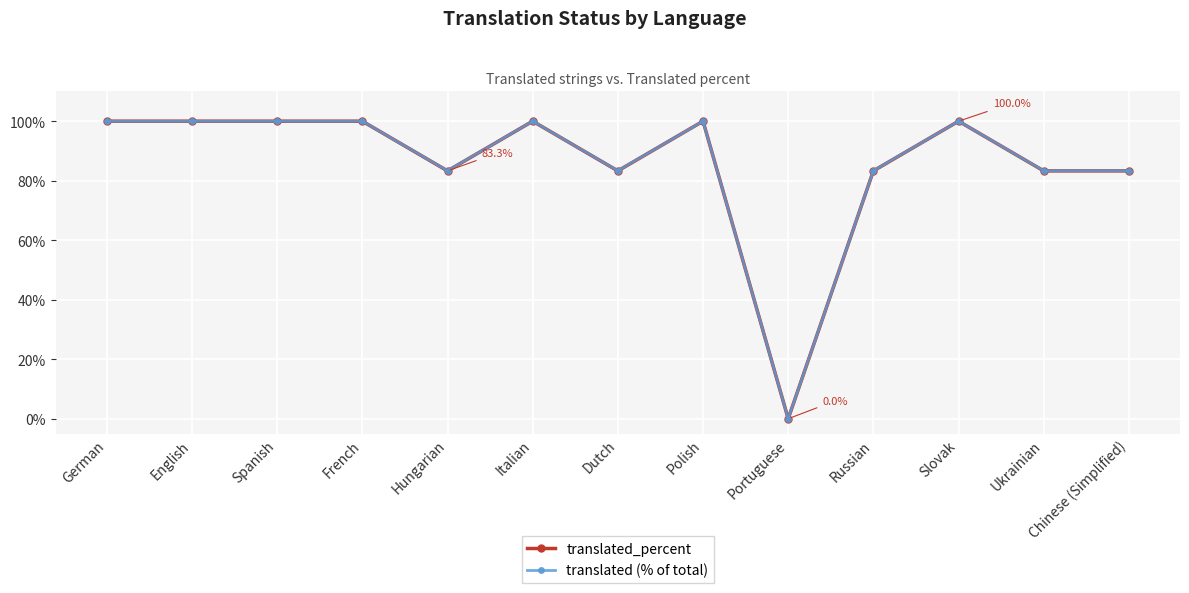

At how many categories does at least one series exceed 72?

12